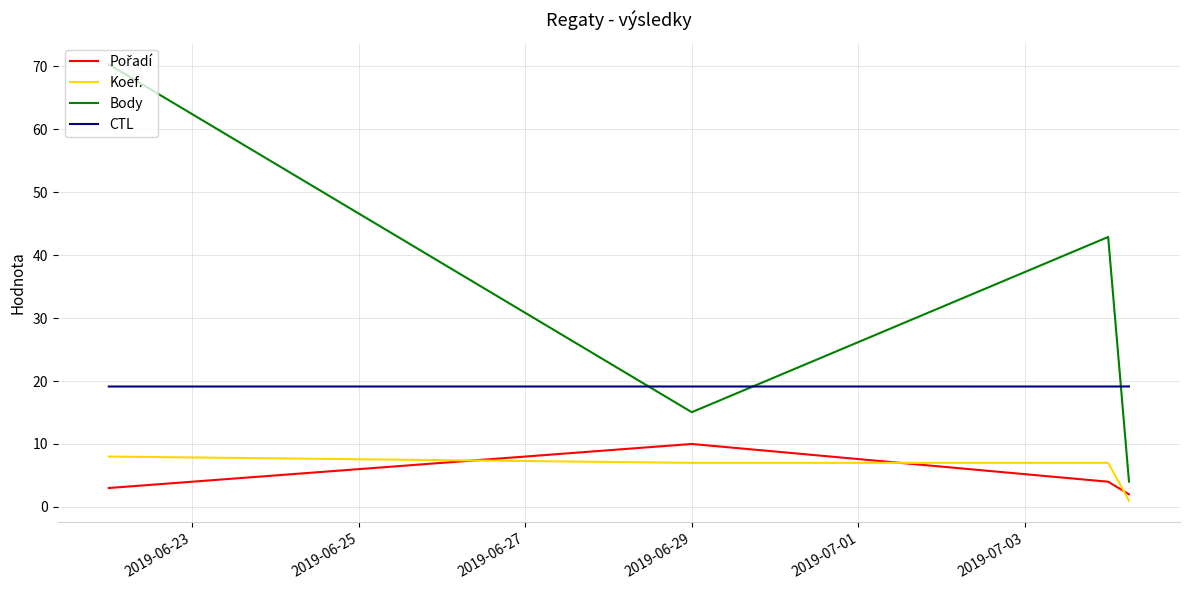

What is the difference between the maximum and minimum values in the Body series?

66.3